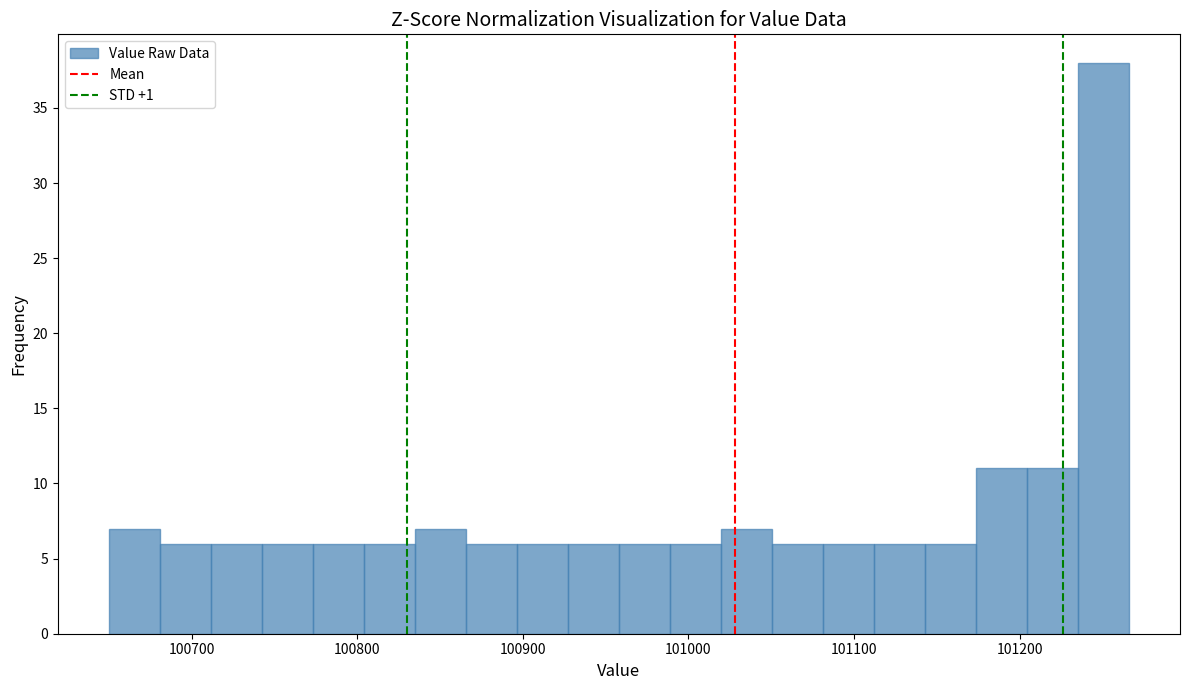

Around what value on the x-axis is the tallest bar? Give the approximate position of its centre, as read against the axis.

101250